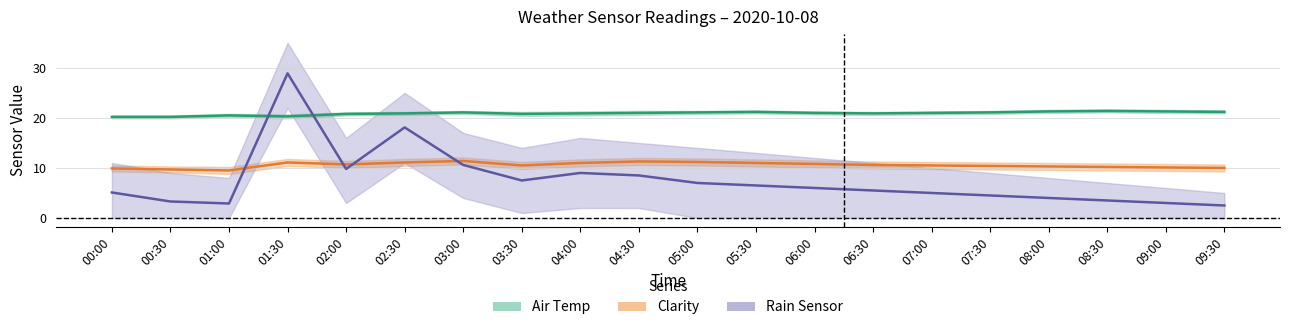

List the series in order of their peak value, lowest first.

Clarity, Air Temp, Rain Sensor